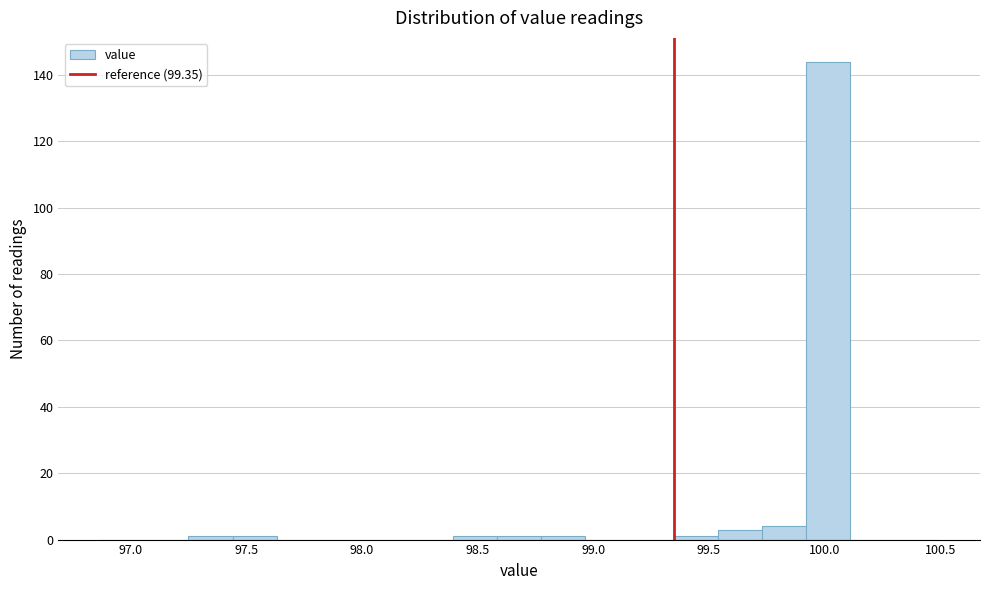

Around what value on the x-axis is the tallest bar? Give the approximate position of its centre, as read against the axis.

100.00